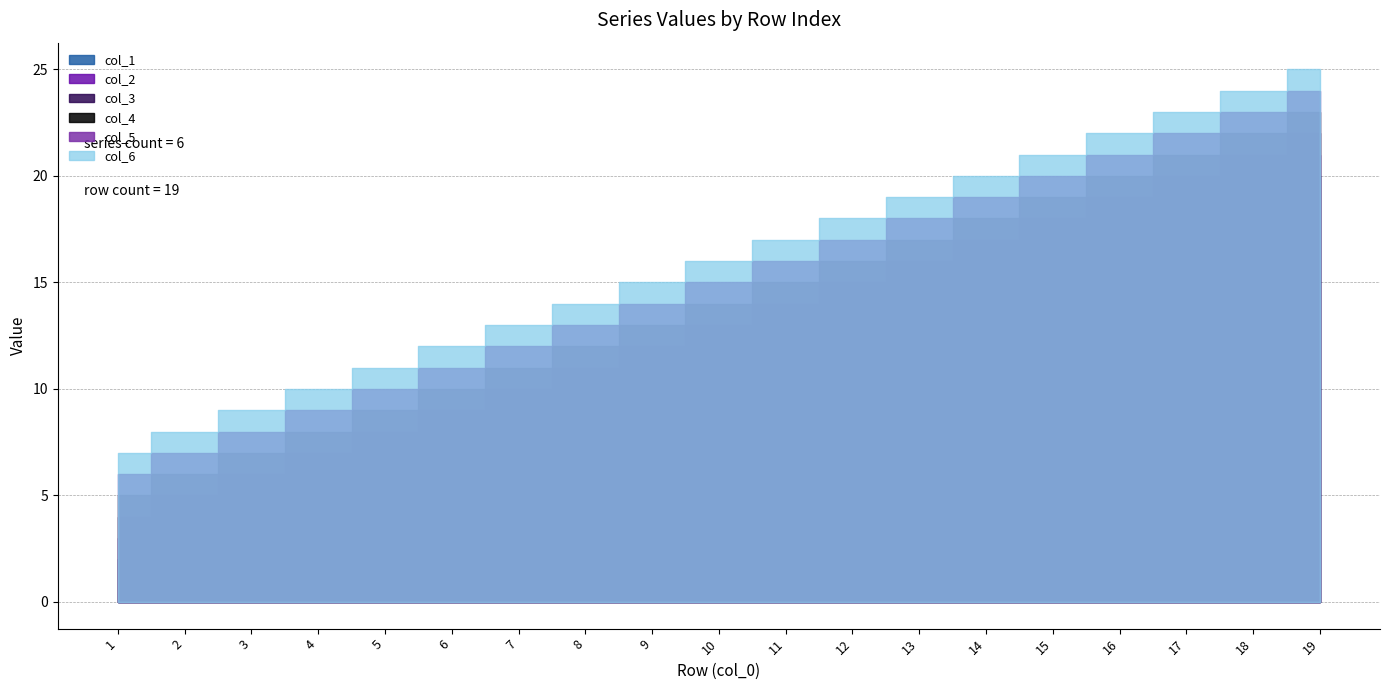

Which series changed the most between 4 and 15?

col_1